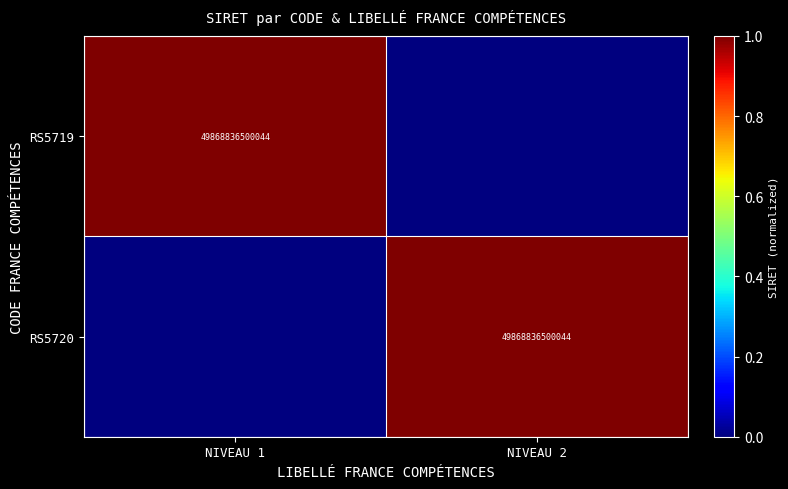

The RS5719 series shows 49868836500044 at NIVEAU 1. True or false?

True